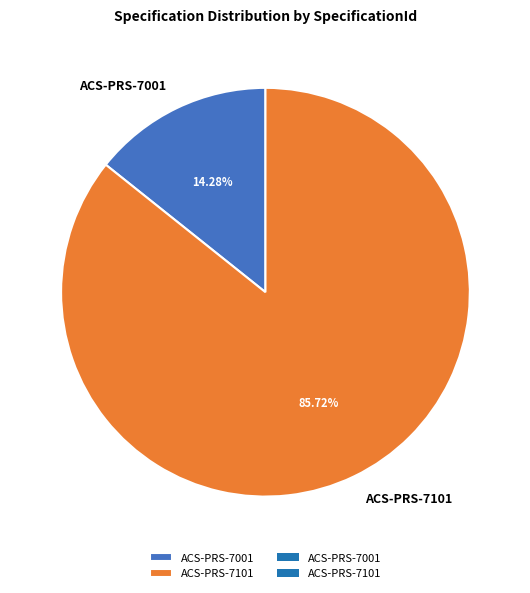

How many segments does this pie chart have?

2